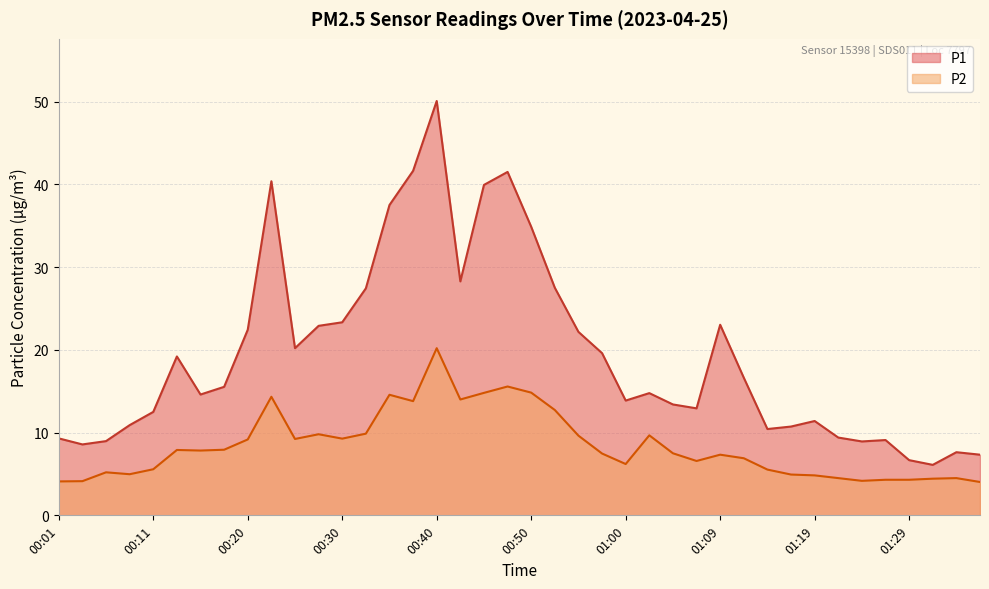

Which category has the lowest value across all series?

01:36